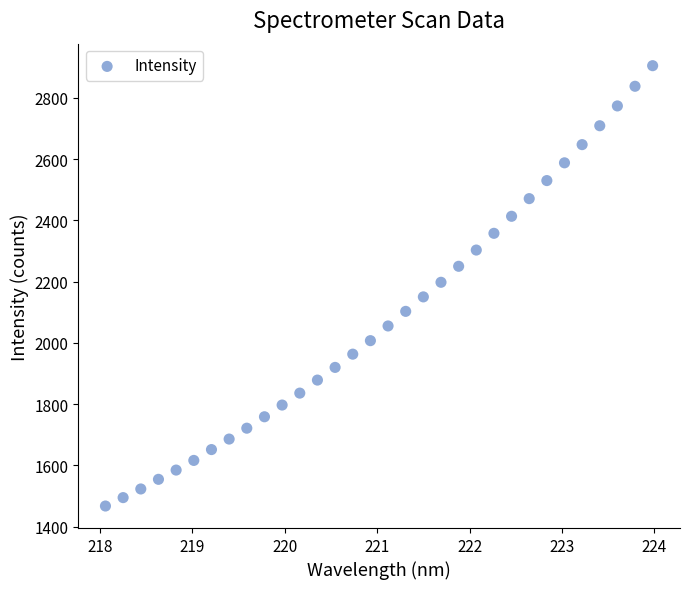

What is the range of X values (max minus min)?

5.9